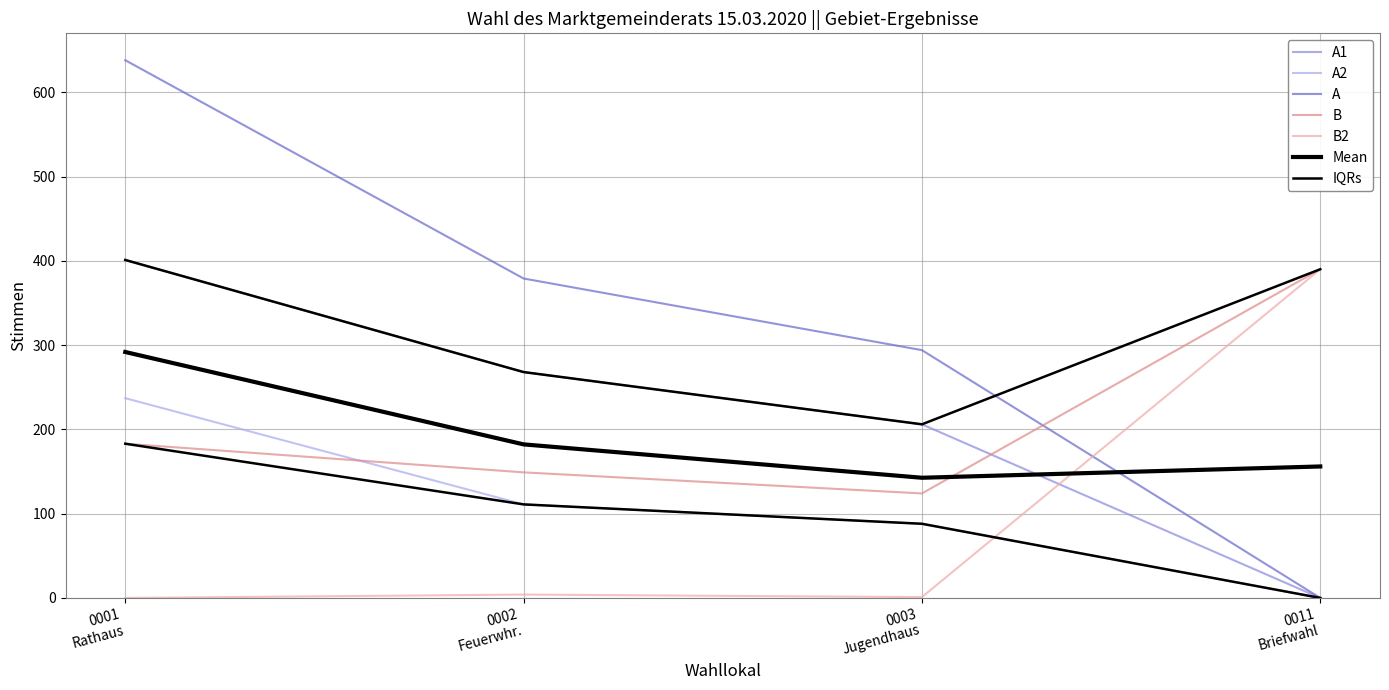

How many times do A1 and B2 cross each other?

1